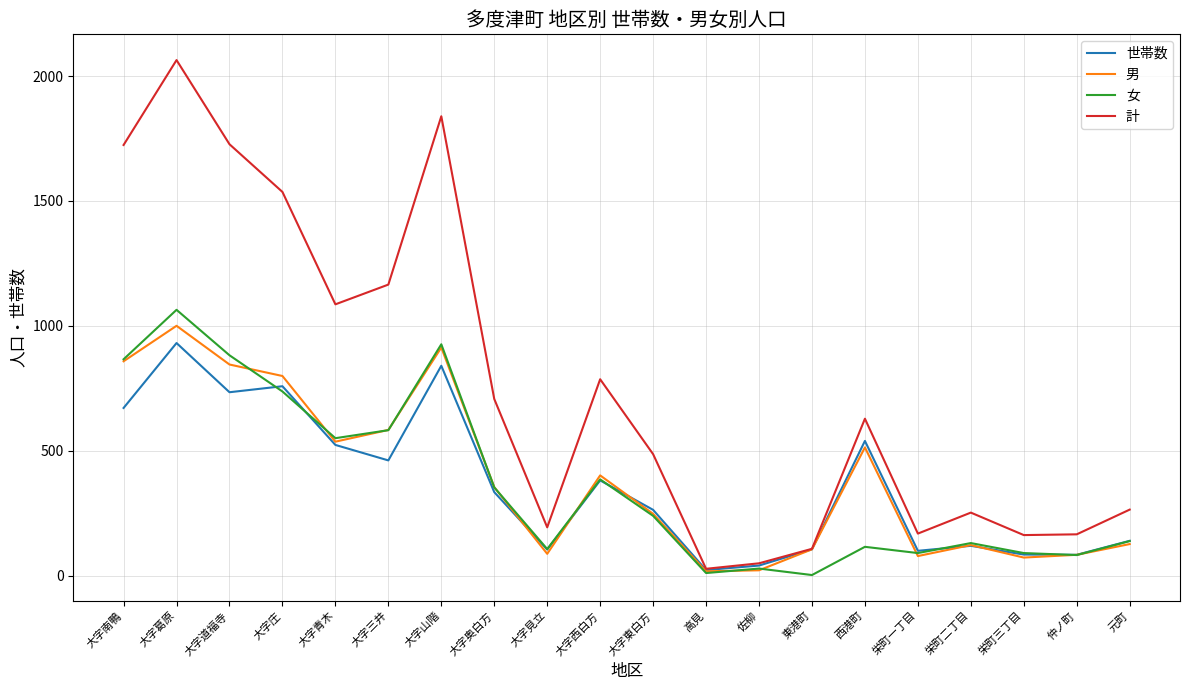

What is the spread (max minus min) of values at 元町?

138